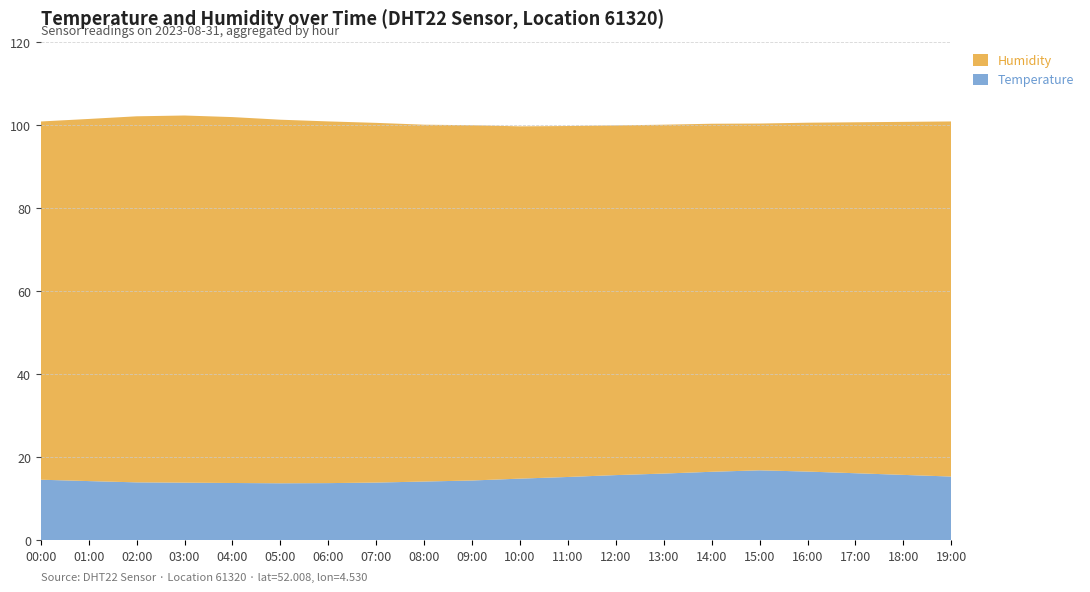

Reading right to left, list all the values displayed in this chart.

Temperature: 19:00=15.3	18:00=15.7	17:00=16.1	16:00=16.5	15:00=16.8	14:00=16.4	13:00=16.0	12:00=15.7	11:00=15.2	10:00=14.8	09:00=14.3	08:00=14.1	07:00=13.8	06:00=13.7	05:00=13.7	04:00=13.8	03:00=13.8	02:00=13.9	01:00=14.2	00:00=14.5
Humidity: 19:00=85.5	18:00=85.0	17:00=84.5	16:00=84.0	15:00=83.5	14:00=83.8	13:00=84.0	12:00=84.2	11:00=84.5	10:00=84.8	09:00=85.5	08:00=85.9	07:00=86.6	06:00=87.1	05:00=87.5	04:00=88.1	03:00=88.4	02:00=88.1	01:00=87.2	00:00=86.2